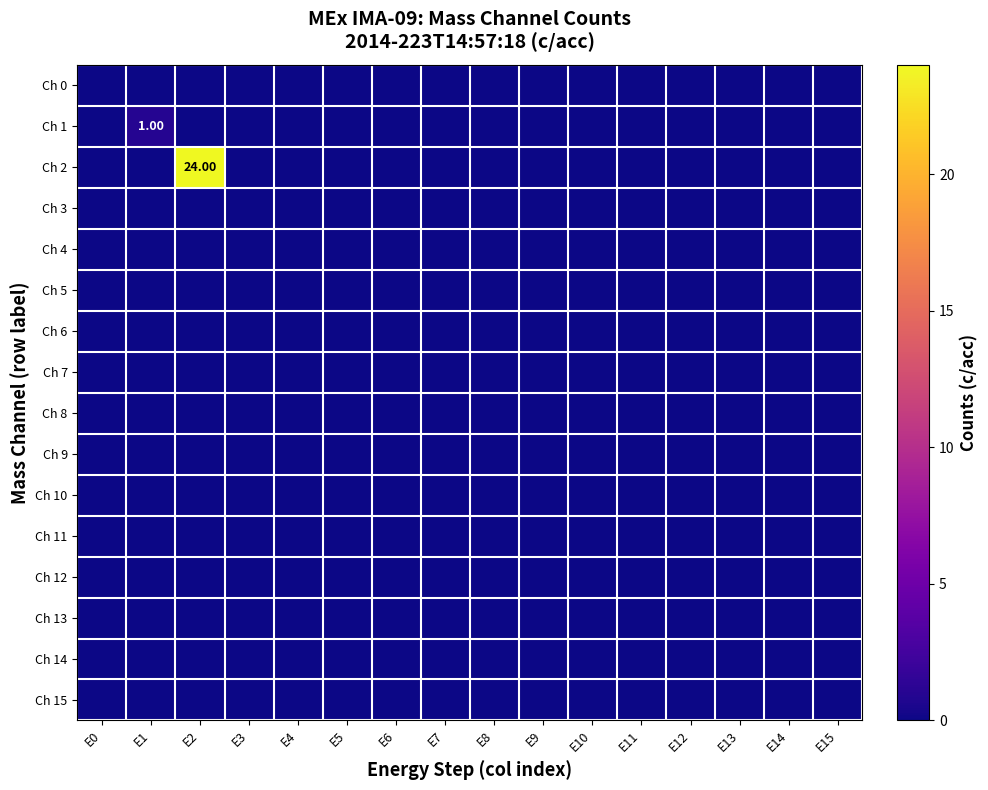

List the labels in order of Ch 7 value, largest first.

E0, E1, E2, E3, E4, E5, E6, E7, E8, E9, E10, E11, E12, E13, E14, E15